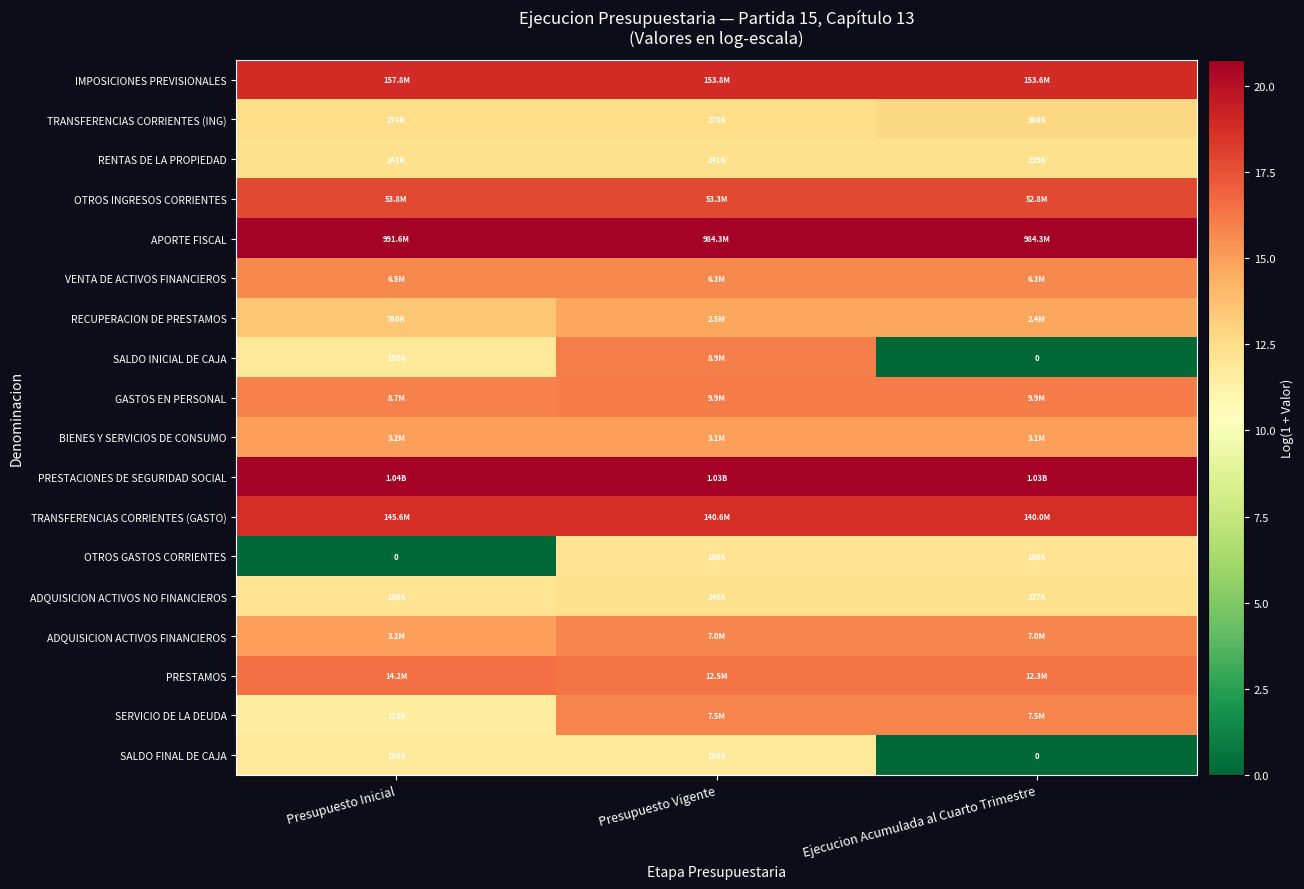

What is the approximate value of ADQUISICION ACTIVOS NO FINANCIEROS at Ejecucion Acumulada al Cuarto Trimestre?

12.3